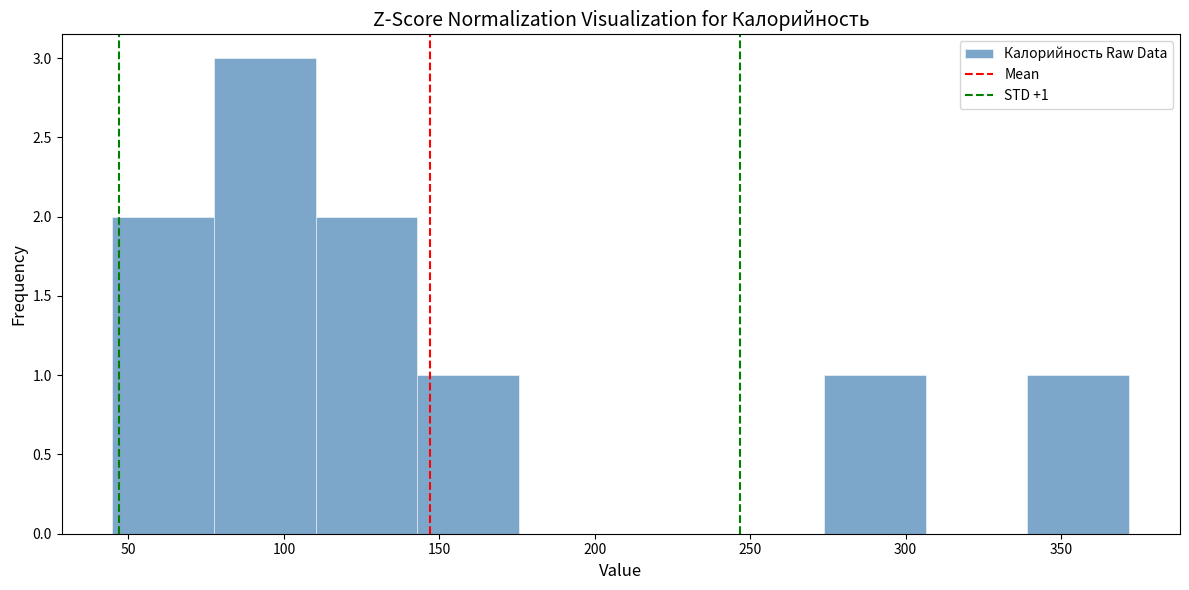

Which range on the x-axis has the tallest bar?

80 to 110